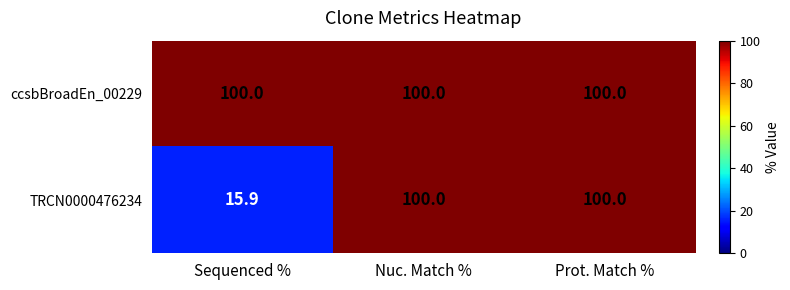

What is the difference between the maximum and minimum values in the TRCN0000476234 series?

84.1